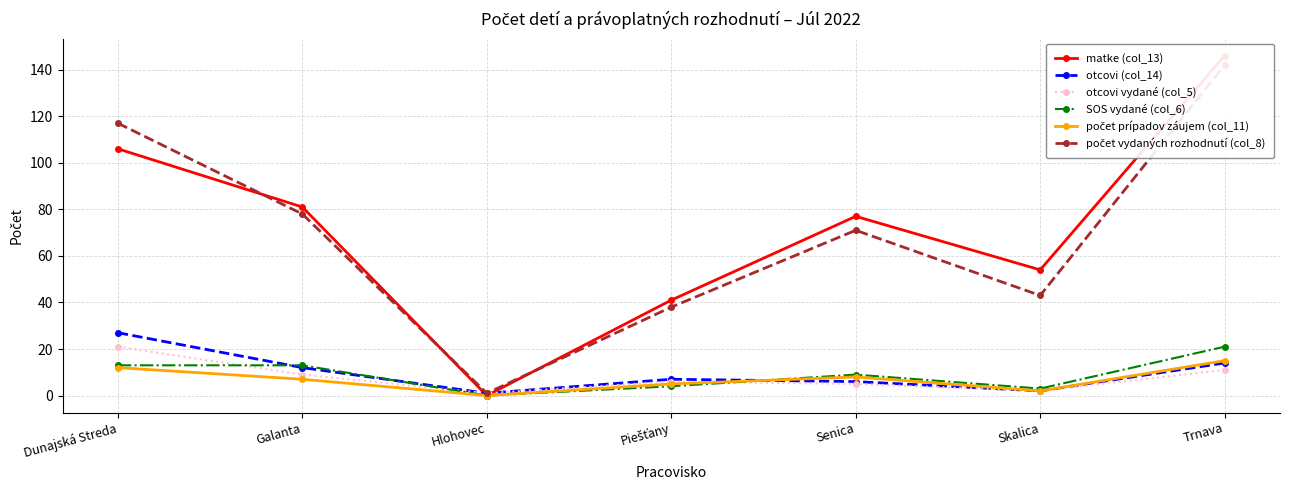

What is the total value across all series at Skalica?

106